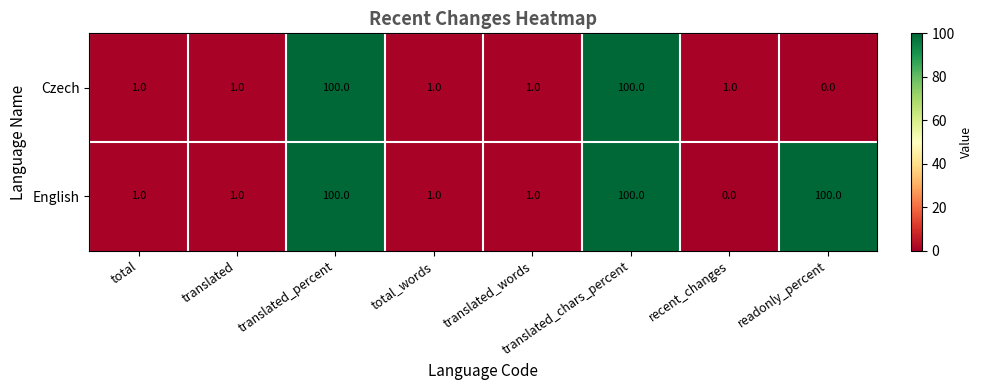

What is the total value across all series at translated_chars_percent?

200